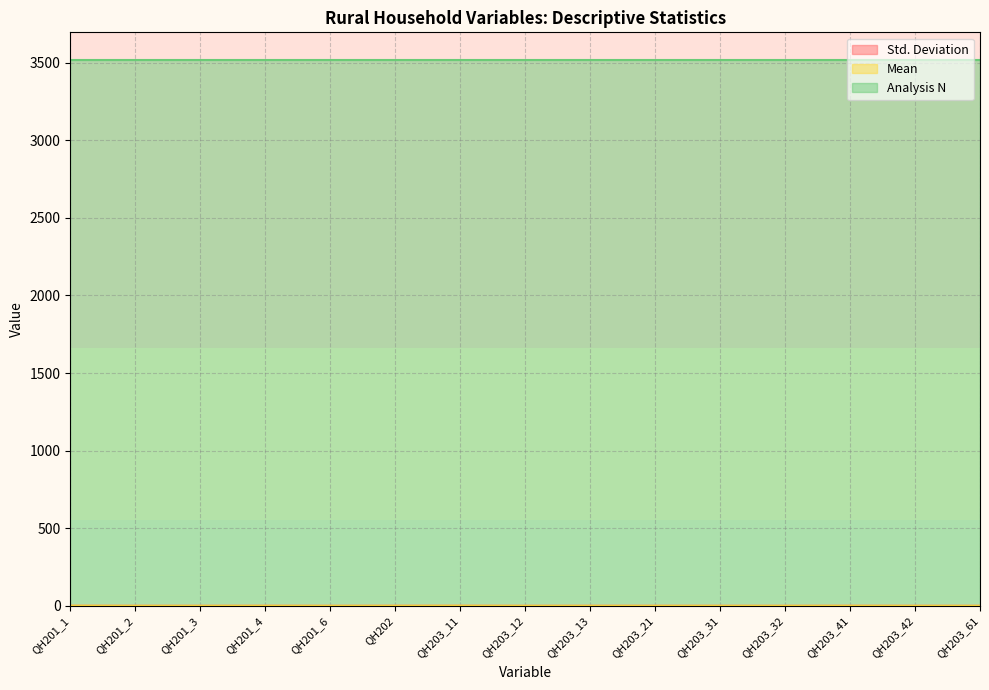

Reading left to right, extract all data points from this chart.

Std. Deviation: 0.4	0.2	0.1	0.4	0.1	0.4	0.5	0.1	0.2	0.2	0.1	0.1	0.4	0.1	0.0
Mean: 0.8	0.1	0.0	0.2	0.0	0.2	0.6	0.0	0.1	0.1	0.0	0.0	0.2	0.0	0.0